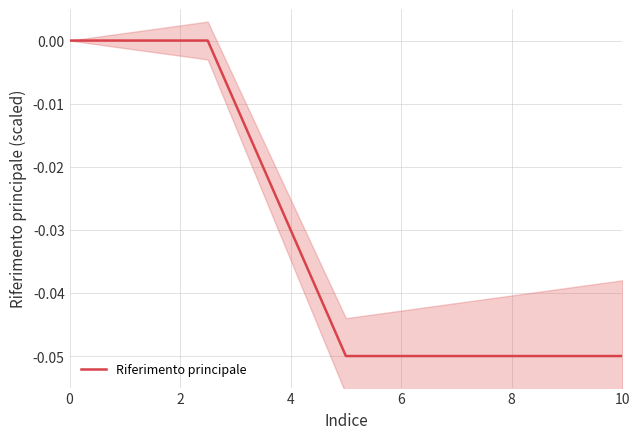

What is the difference between the maximum and second lowest values?

0.1